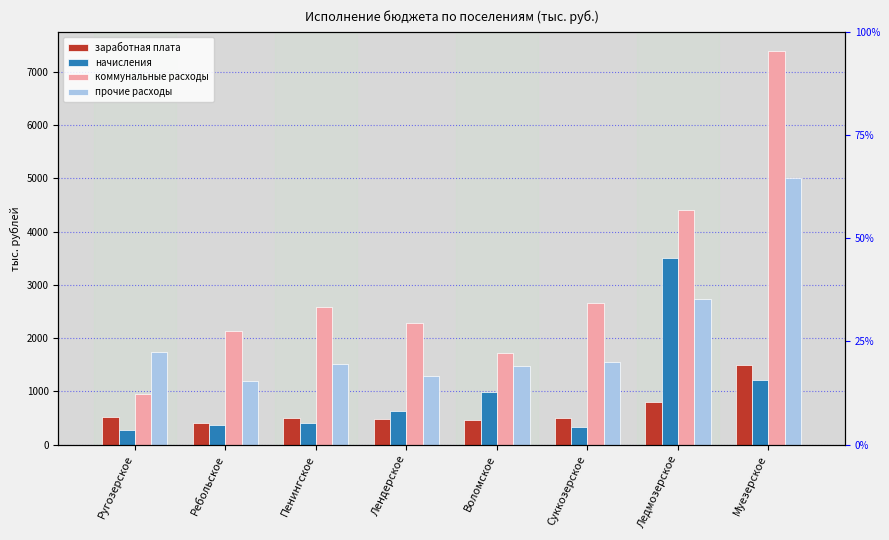

What is the average value of the коммунальные расходы series?

3014.2